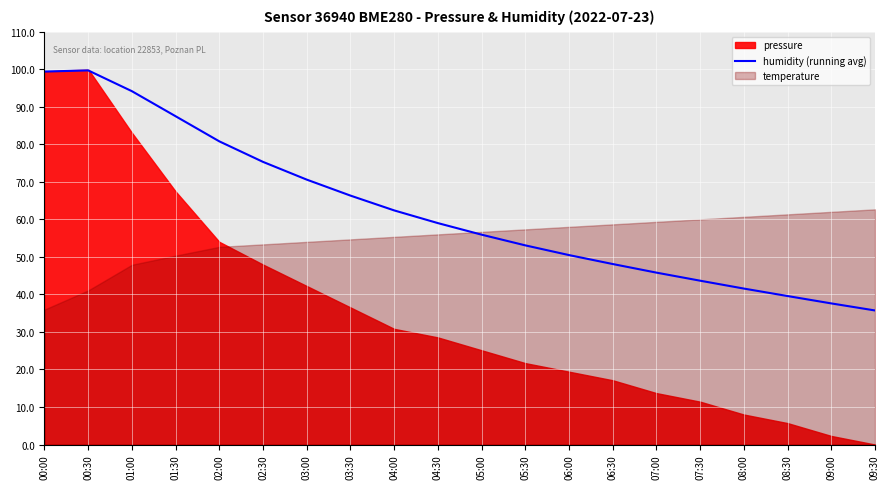

Where is the data nearest to the value 67?

03:30